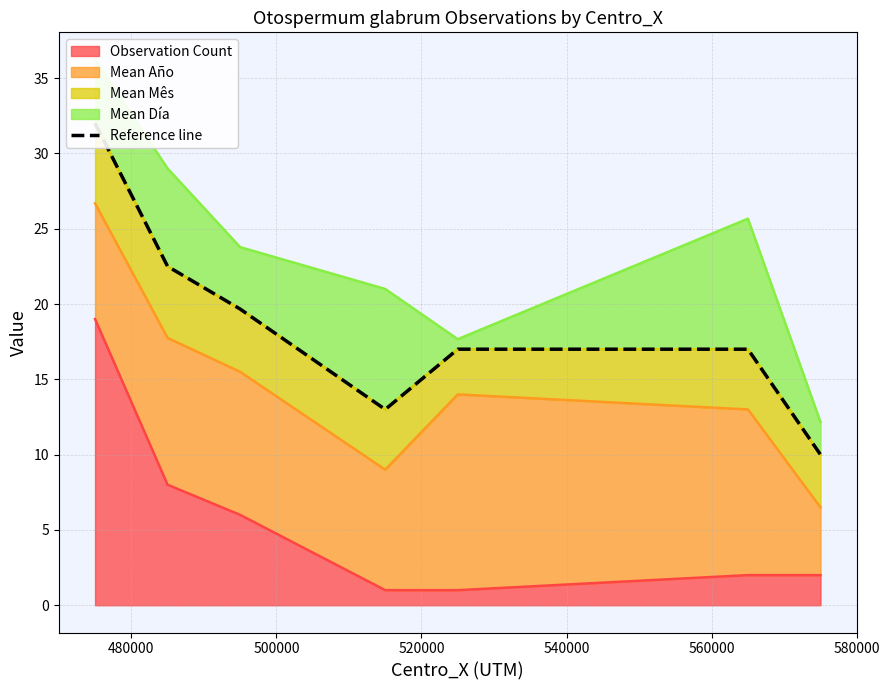

What is the highest value of the Observation Count series?

19